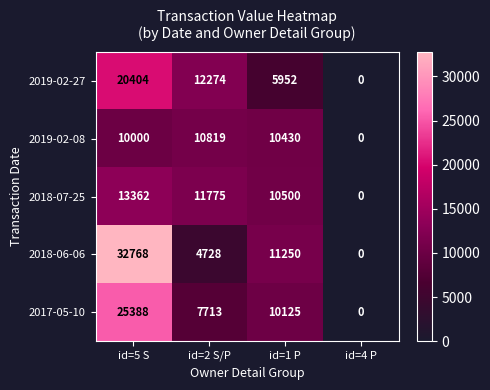

How many values in the 2019-02-08 series are below 10430?

2